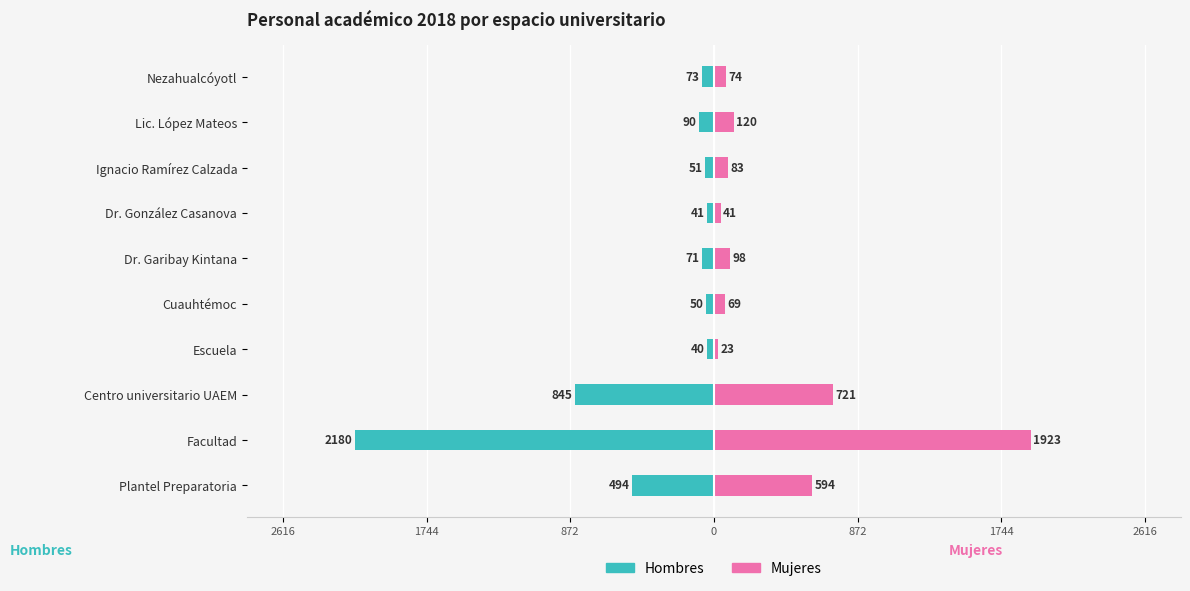

True or false: Hombres has a value of -51 at Ignacio Ramírez Calzada.

True